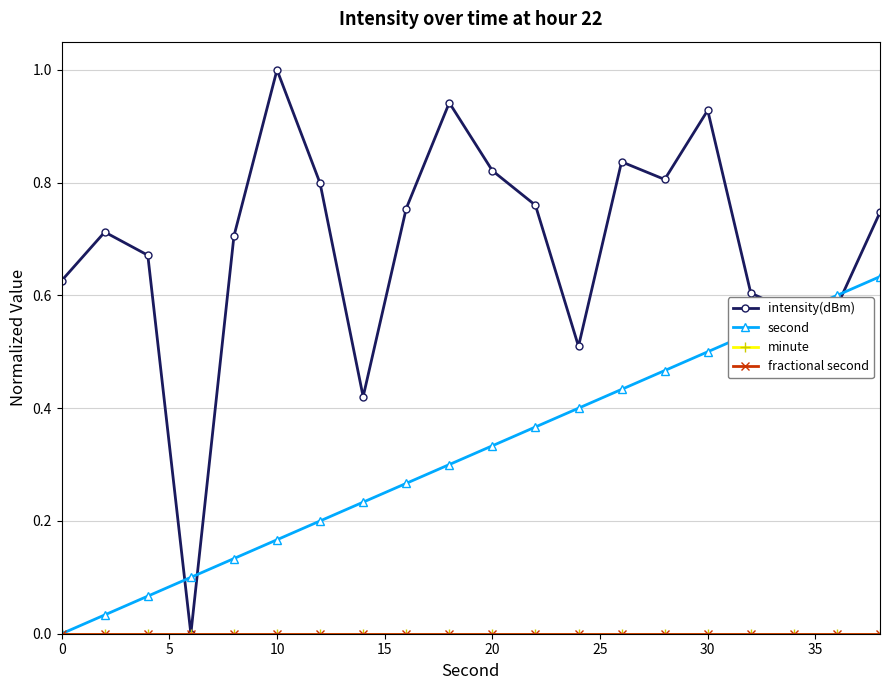

True or false: minute and intensity(dBm) intersect in this chart.

False